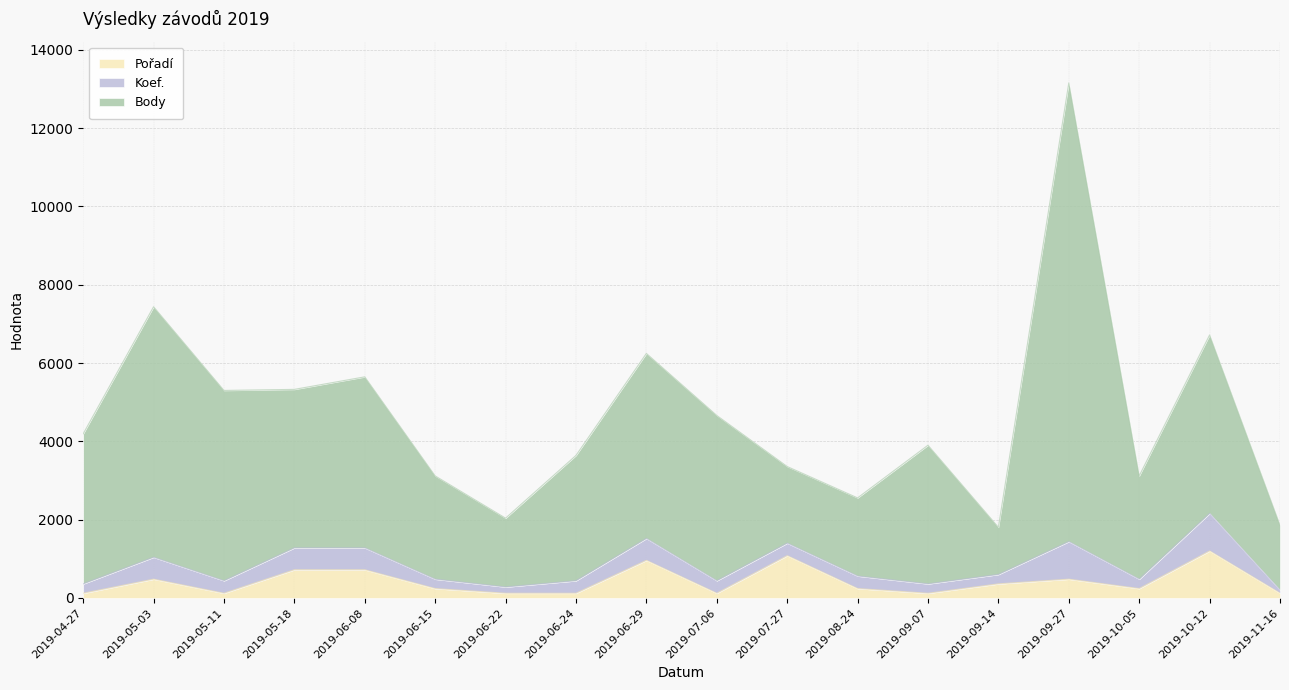

Where is Pořadí nearest to the value 660?

2019-05-18